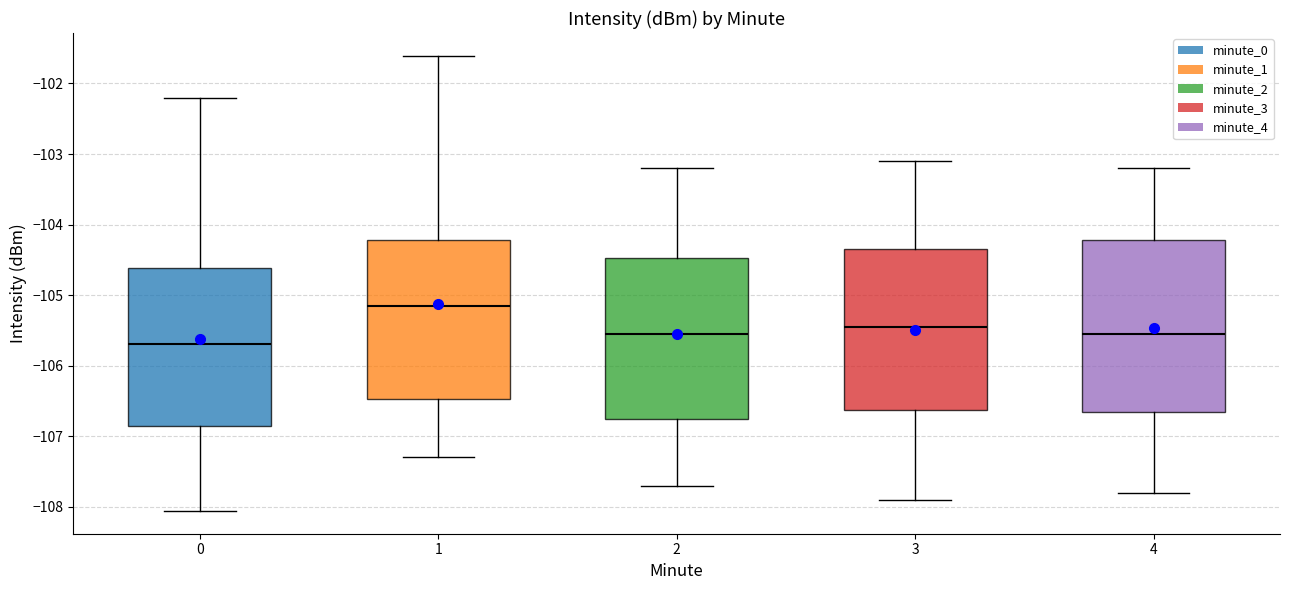

Which box has the highest median line?

1